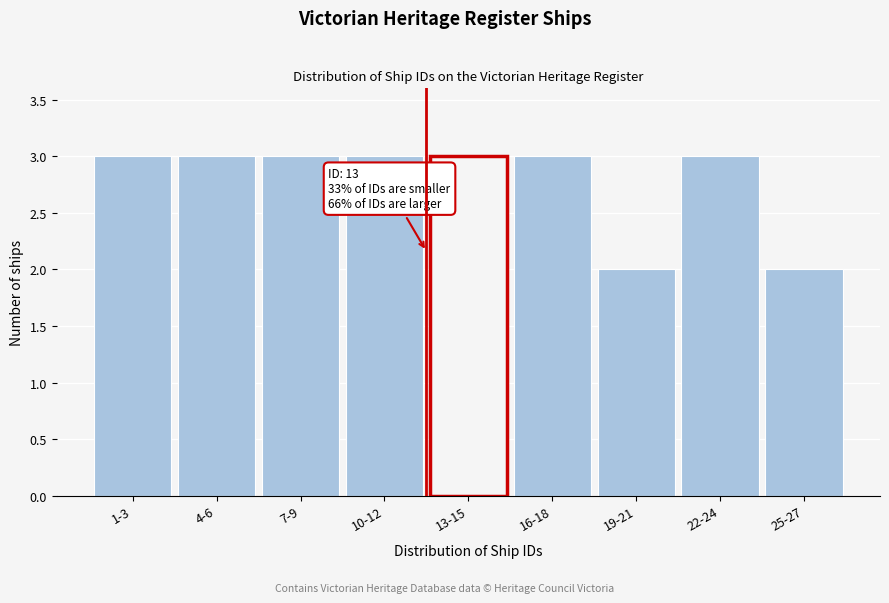

Reading right to left, transcribe all the data shown in this chart.

2	3	2	3	3	3	3	3	3